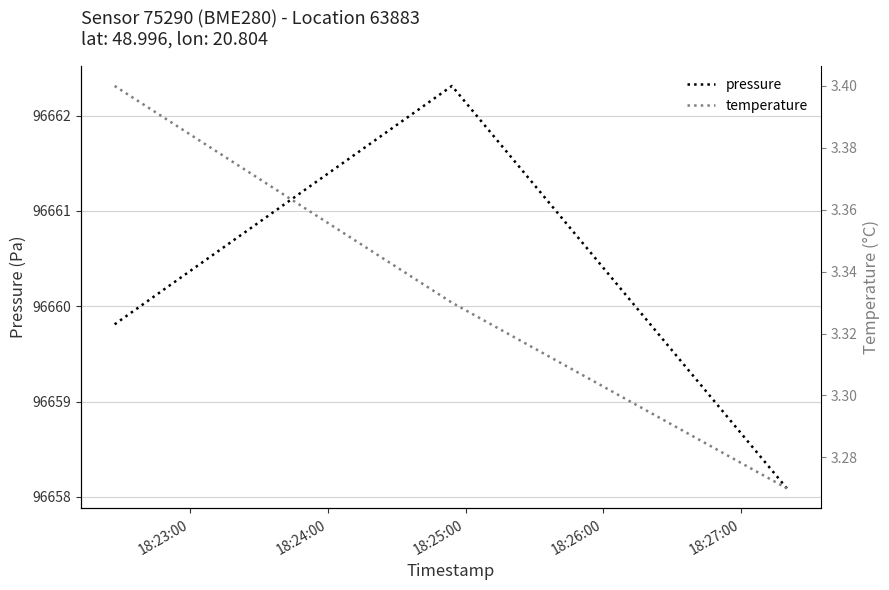

What is the minimum value for pressure?

96658.1